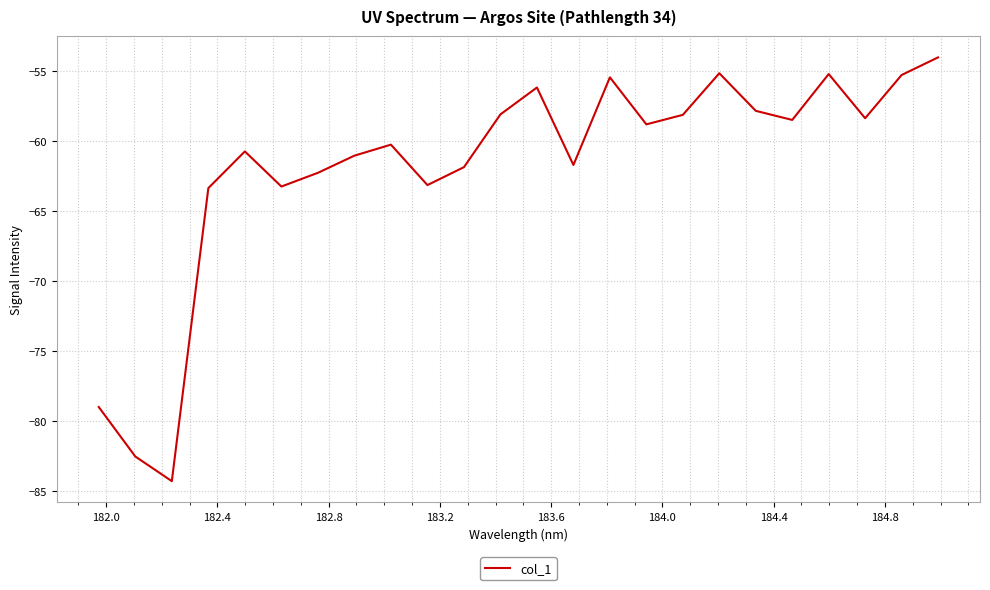

What is the smallest value displayed?

-84.3